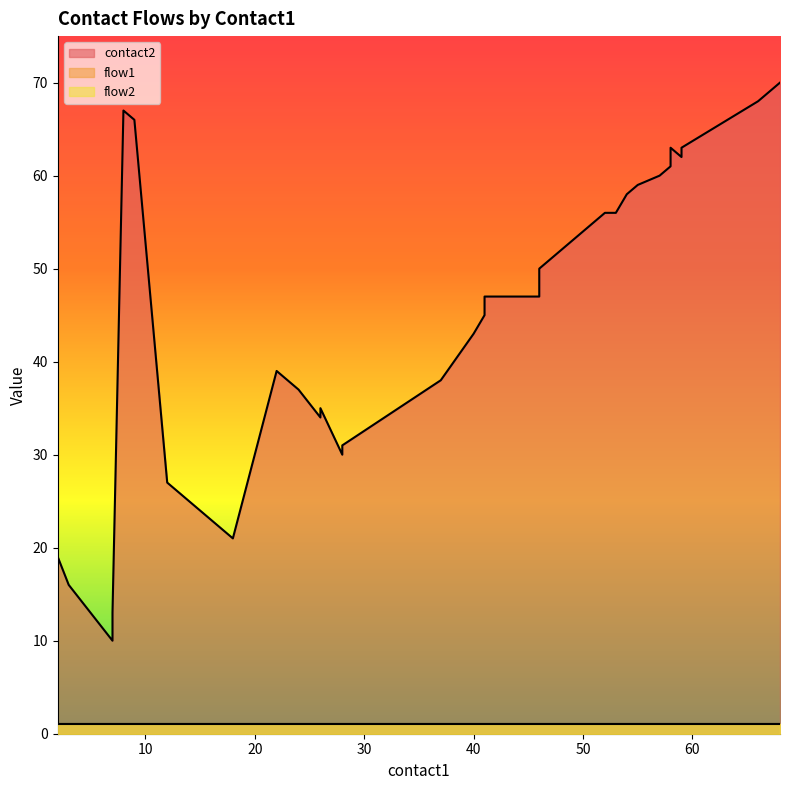

What is the difference between the highest and lowest values at 7?

9